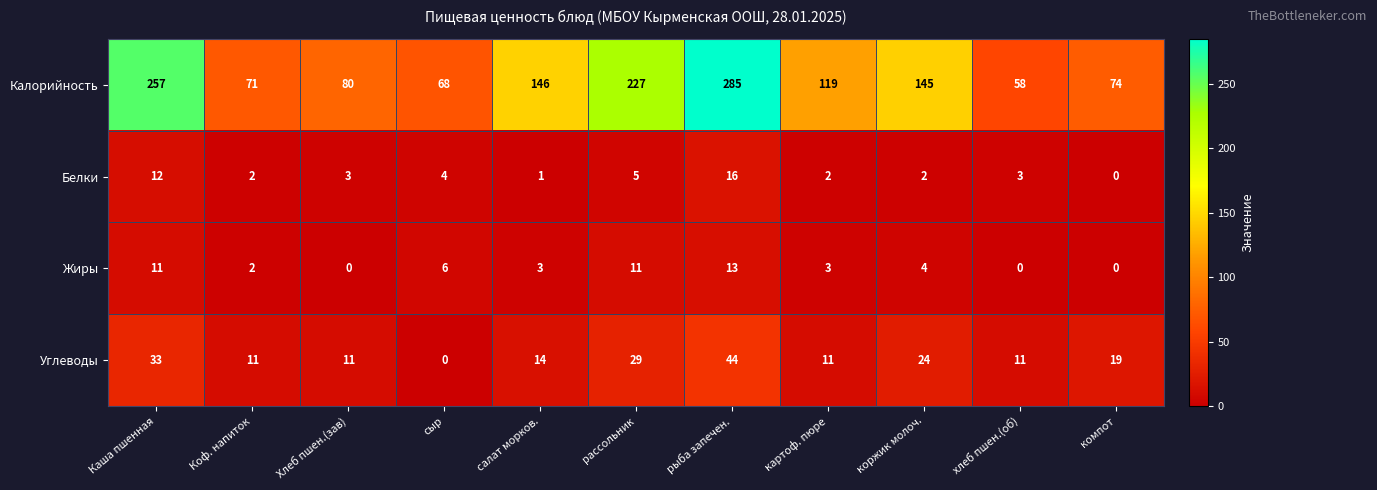

Which series has the widest spread of values?

Калорийность